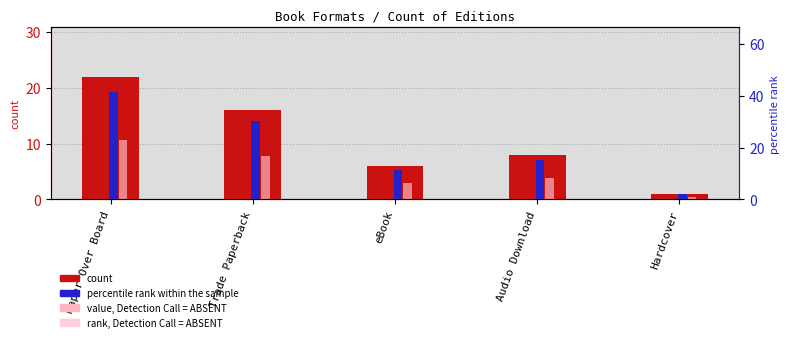

What position from the right is Audio Download?

2